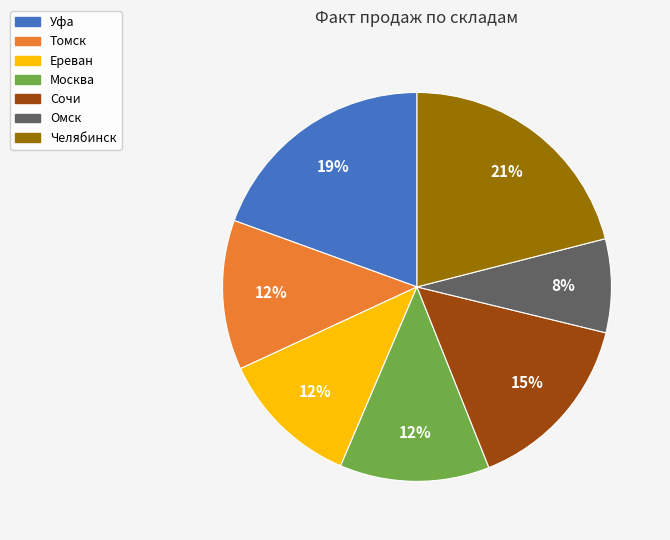

Do Челябинск and Ереван together represent more than half of the pie?

No